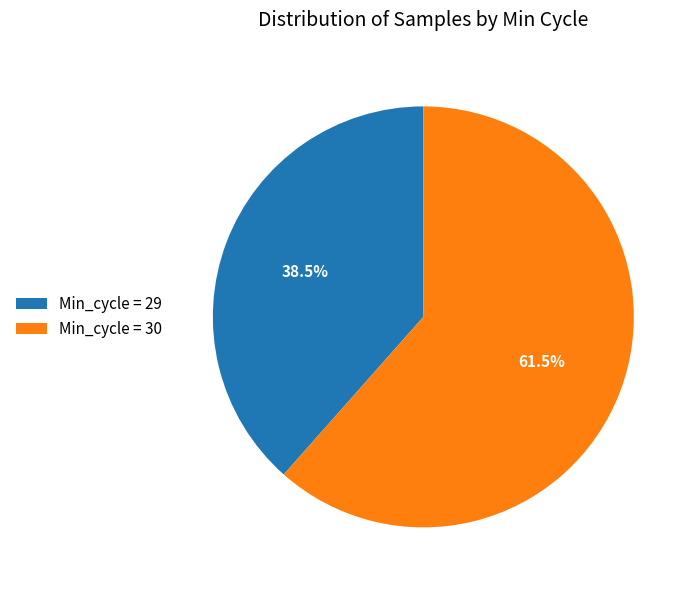

Approximately how many times larger is the value at Min_cycle = 29 compared to Min_cycle = 30?

0.6